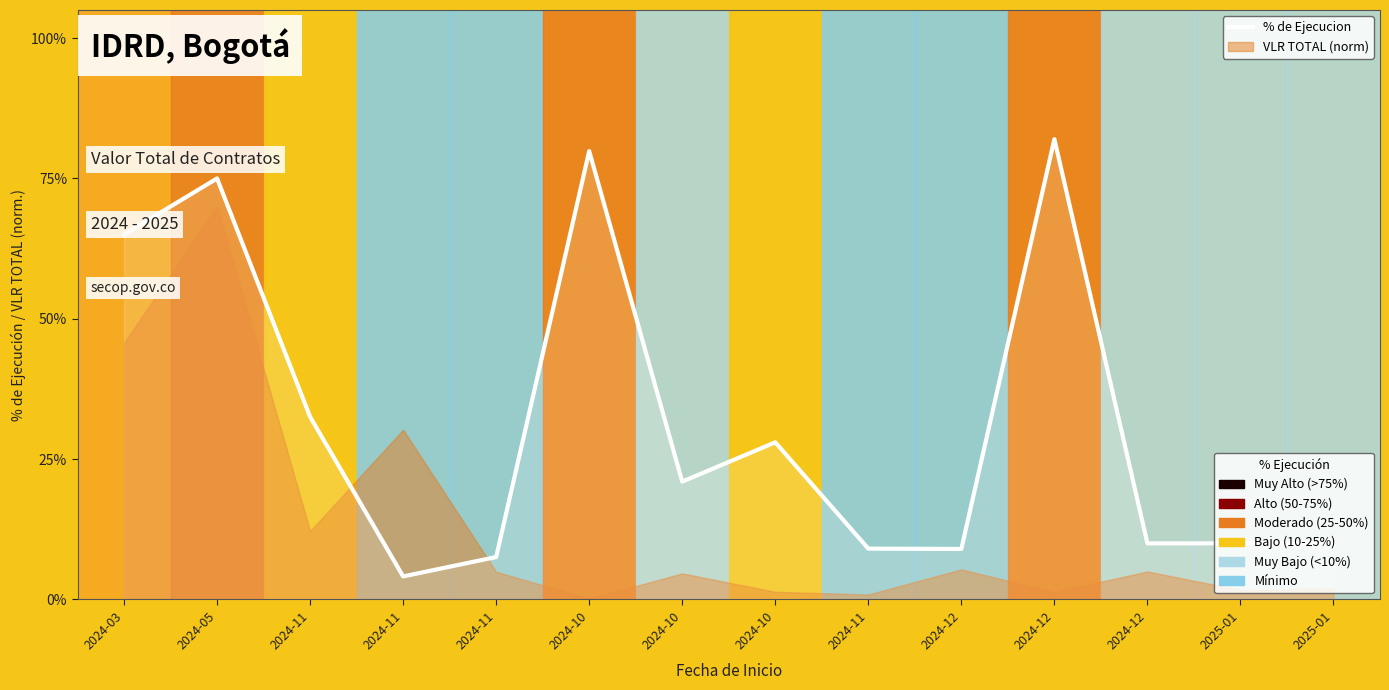

What is the label of the 10th point from the left?

2024-12